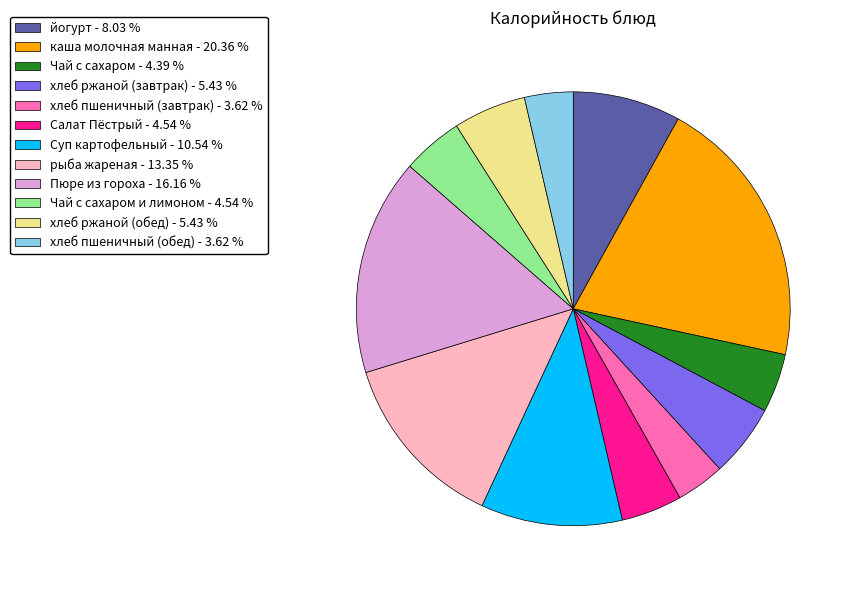

Combined, do Суп картофельный - 10.54 % and Чай с сахаром - 4.39 % account for over 50%?

No